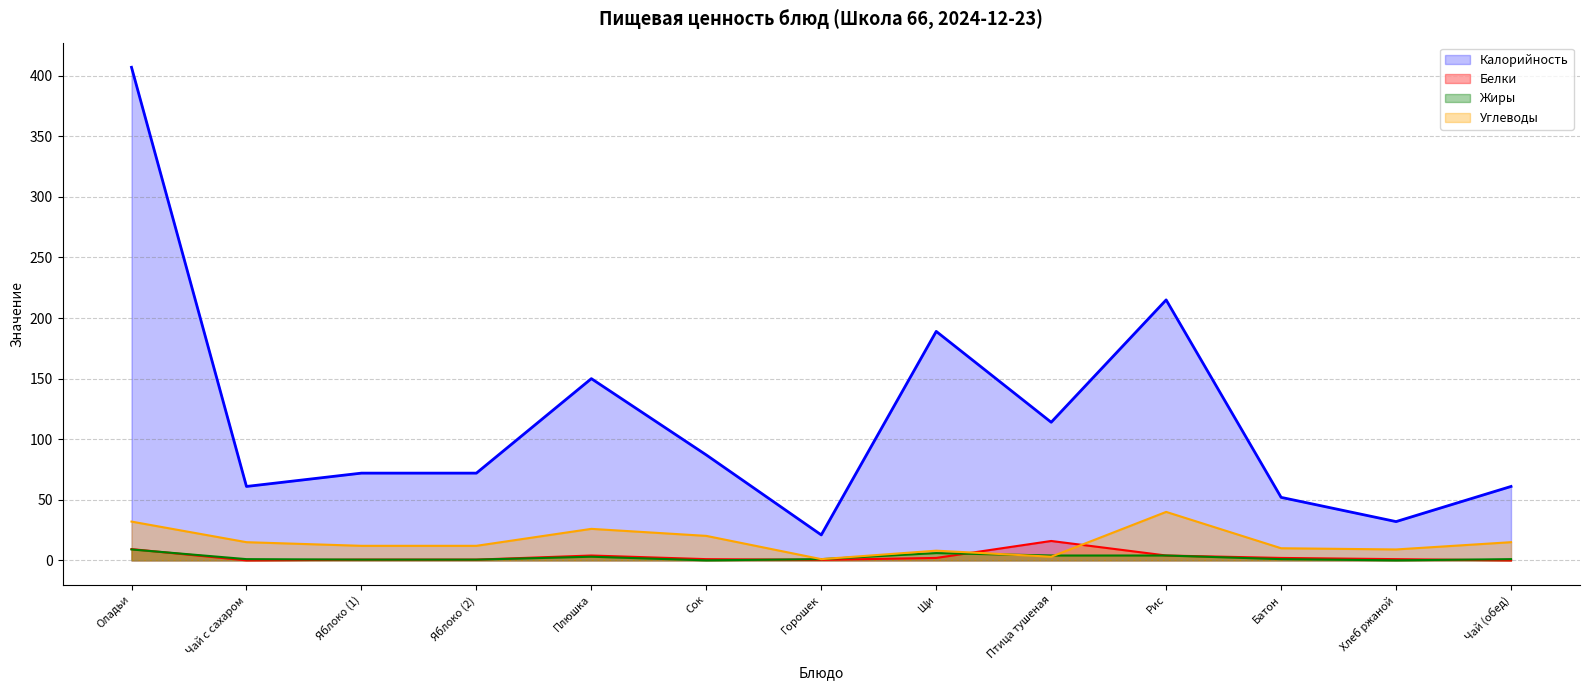

True or false: Углеводы and Калорийность intersect in this chart.

False